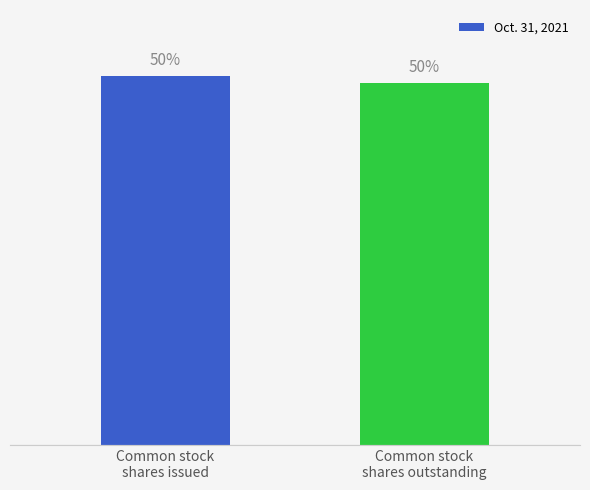

Does the chart contain any negative values?

No